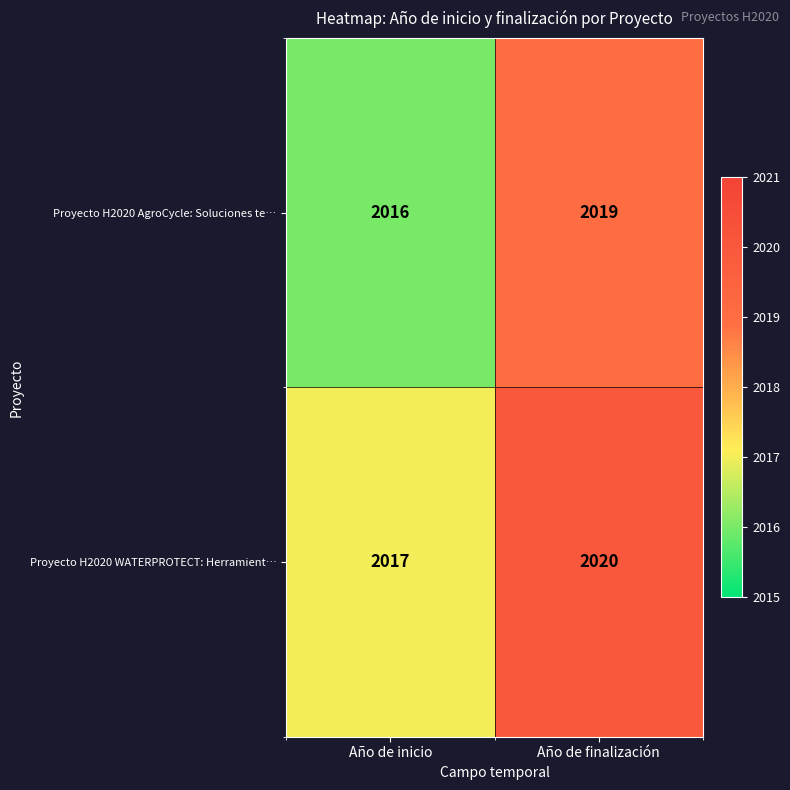

List the series in order of their peak value, lowest first.

Proyecto H2020 AgroCycle: Soluciones te…, Proyecto H2020 WATERPROTECT: Herramient…